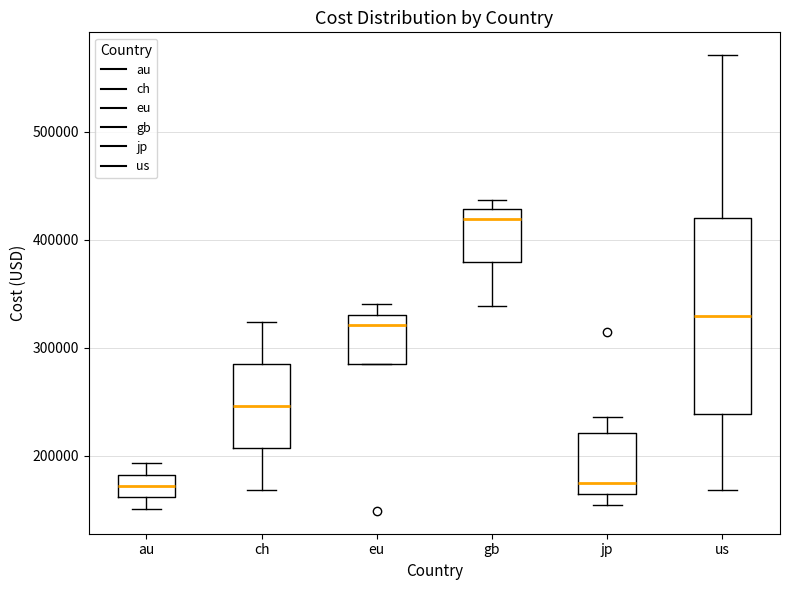

Reading left to right, transcribe this box plot: for each box, give where its median line is, the range the box spans, and where its two whiskers end, as read against the y-axis. The values are not printed on the chart, so give them approximately, as read against the axis.

au: median 170000, box 160000 to 180000, whiskers 150000 to 190000
ch: median 250000, box 210000 to 290000, whiskers 170000 to 320000
eu: median 320000, box 290000 to 330000, whiskers 290000 to 340000
gb: median 420000, box 380000 to 430000, whiskers 340000 to 440000
jp: median 180000, box 160000 to 220000, whiskers 150000 to 240000
us: median 330000, box 240000 to 420000, whiskers 170000 to 570000